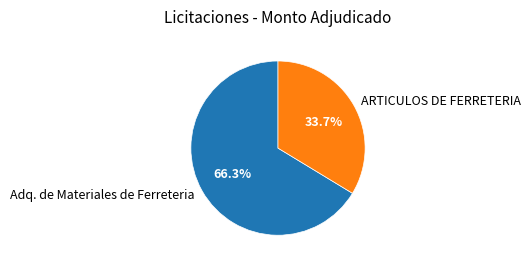

True or false: Adq. de Materiales de Ferreteria accounts for 72% of the total.

False